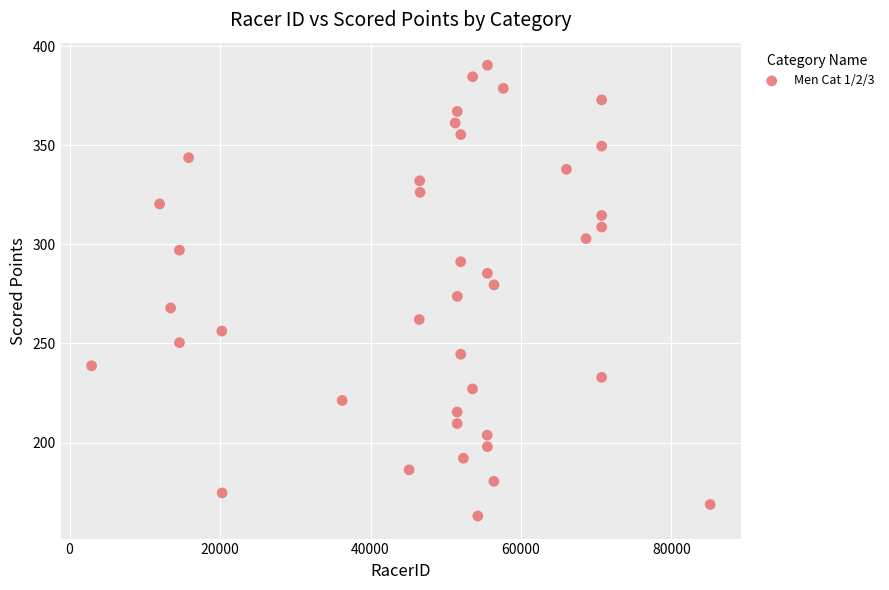

What is the range of X values (max minus min)?

82214.0